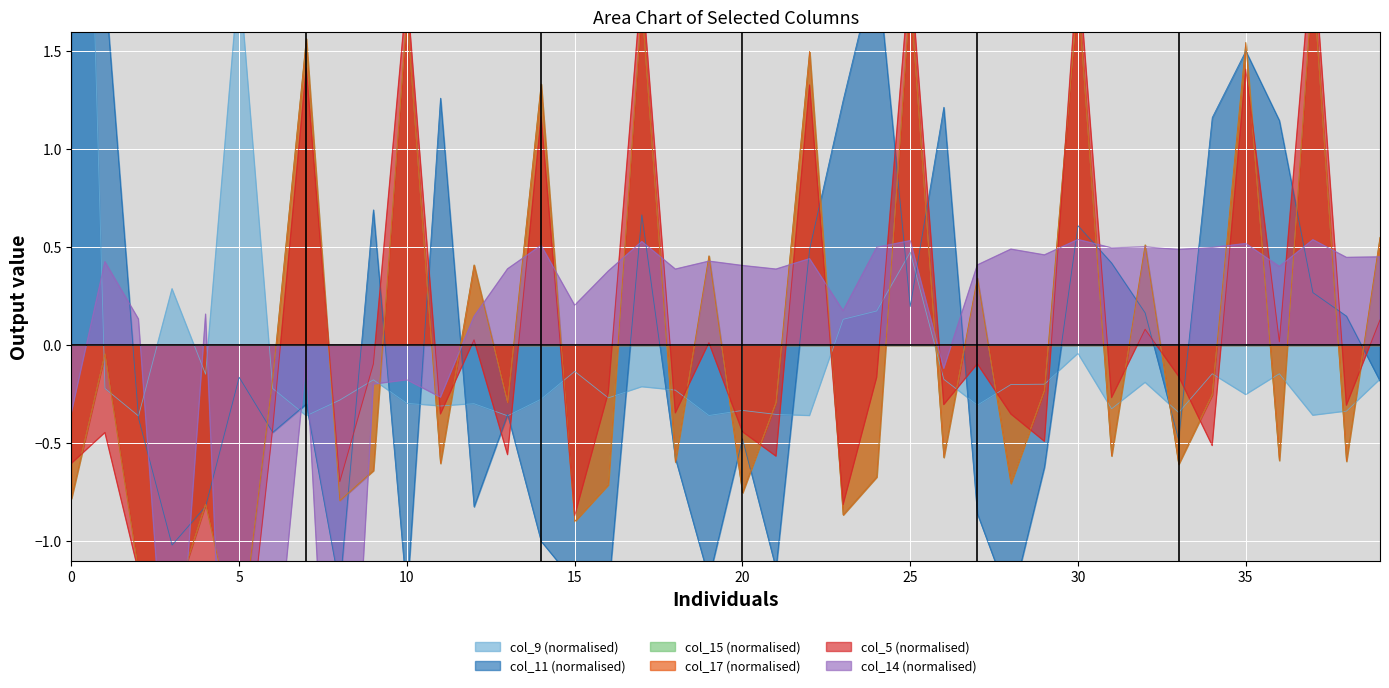

How many values in the col_5 series are below 0?

26